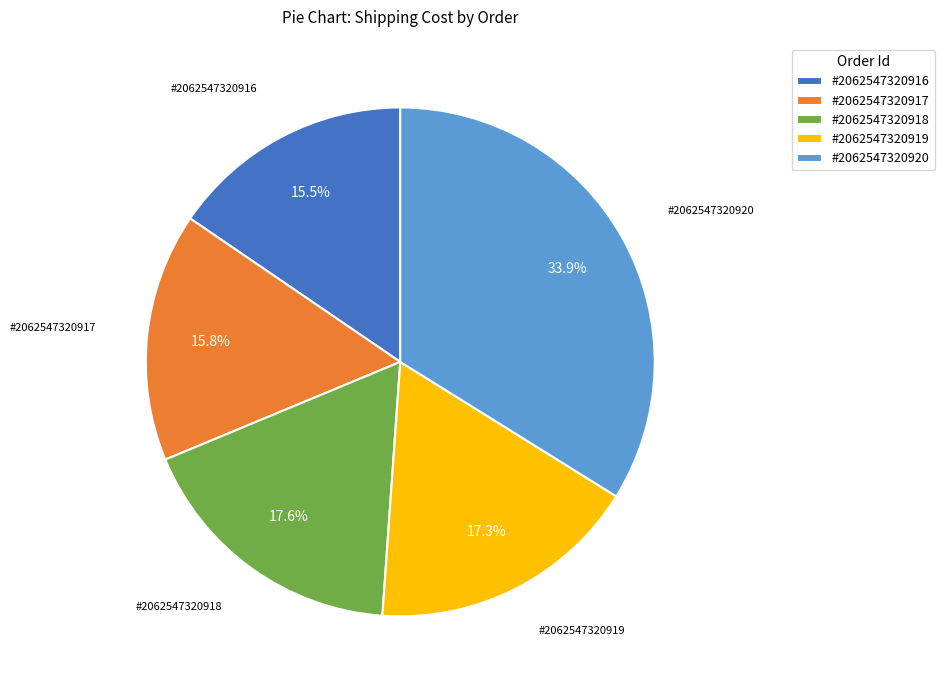

Do #2062547320918 and #2062547320916 together represent more than half of the pie?

No